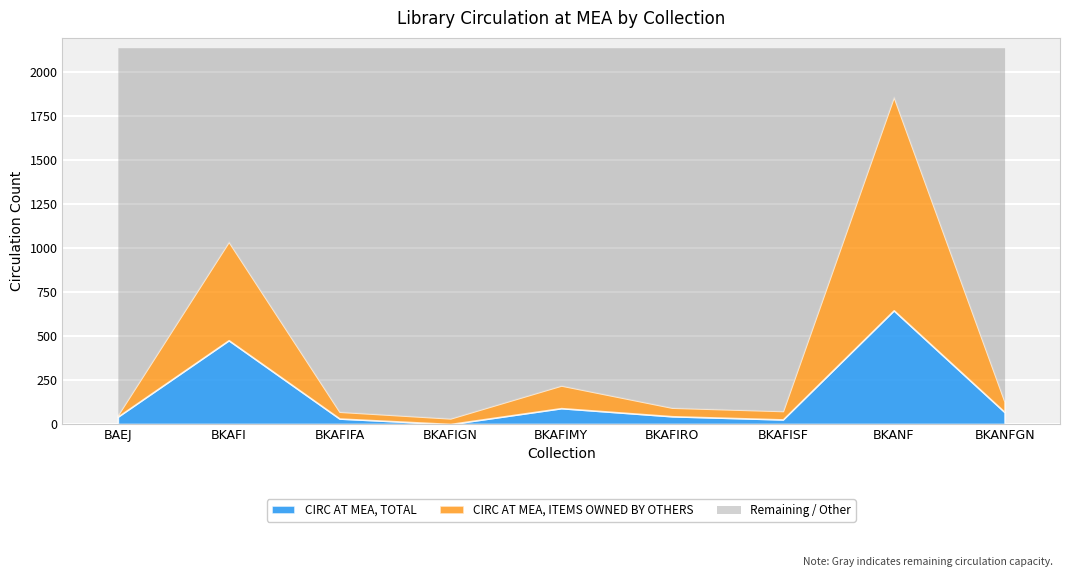

Reading right to left, transcribe all the data shown in this chart.

CIRC AT MEA, TOTAL: 68	646	26	44	90	0	31	476	42
CIRC AT MEA, ITEMS OWNED BY OTHERS: 60	1213	48	49	129	32	39	560	10